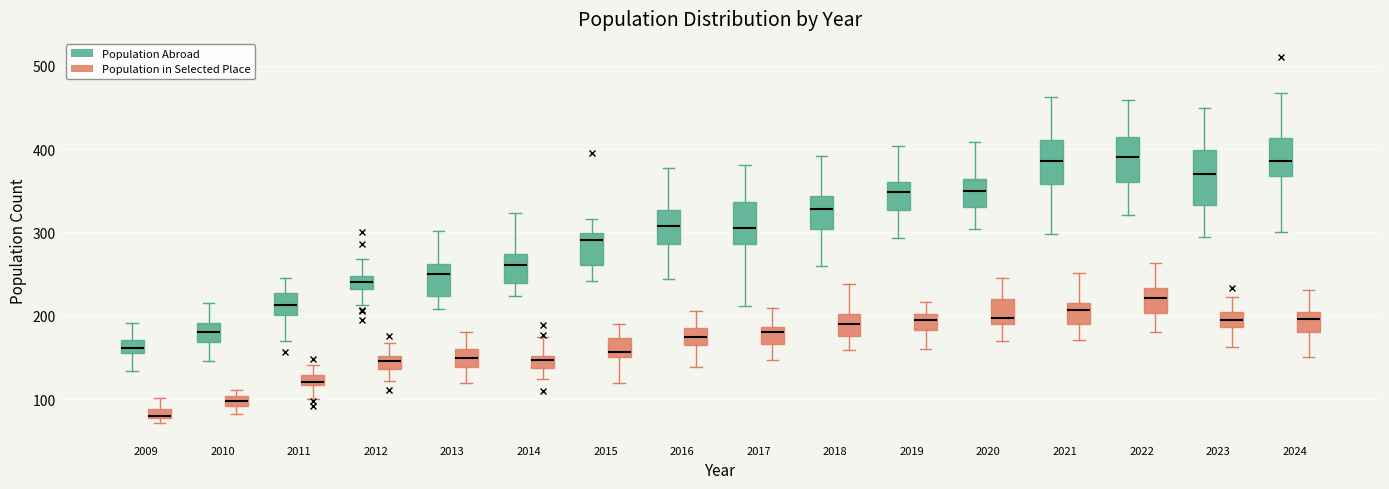

Which box is the tallest, from its lower edge to its upper edge?

2023 (Population Abroad)